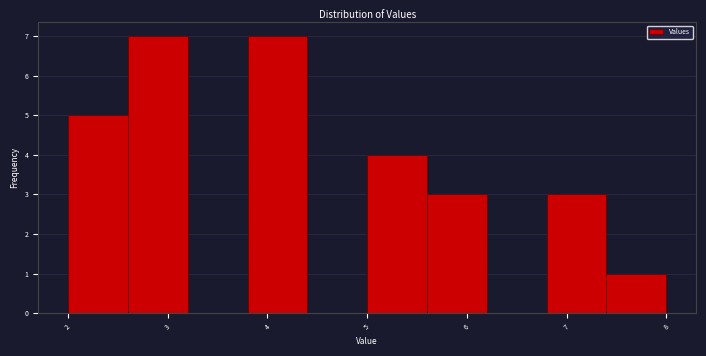

What is the height of the bar covering 5.0 to 5.6 on the x-axis? The values are not printed on the chart, so give them approximately, as read against the axis.

4